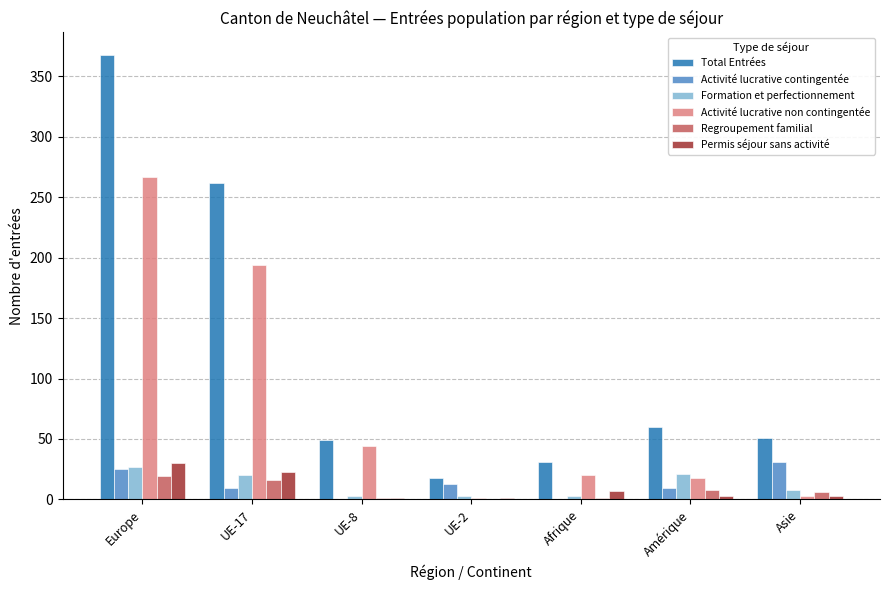

What is the maximum value for Activité lucrative non contingentée?

267